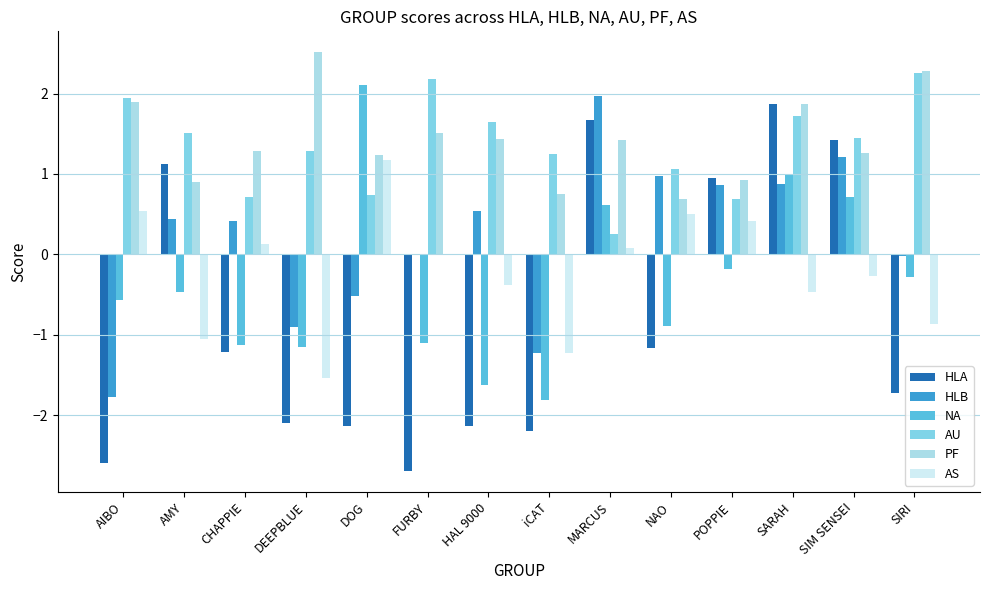

What is the difference between the AU values at SARAH and NAO?

0.7